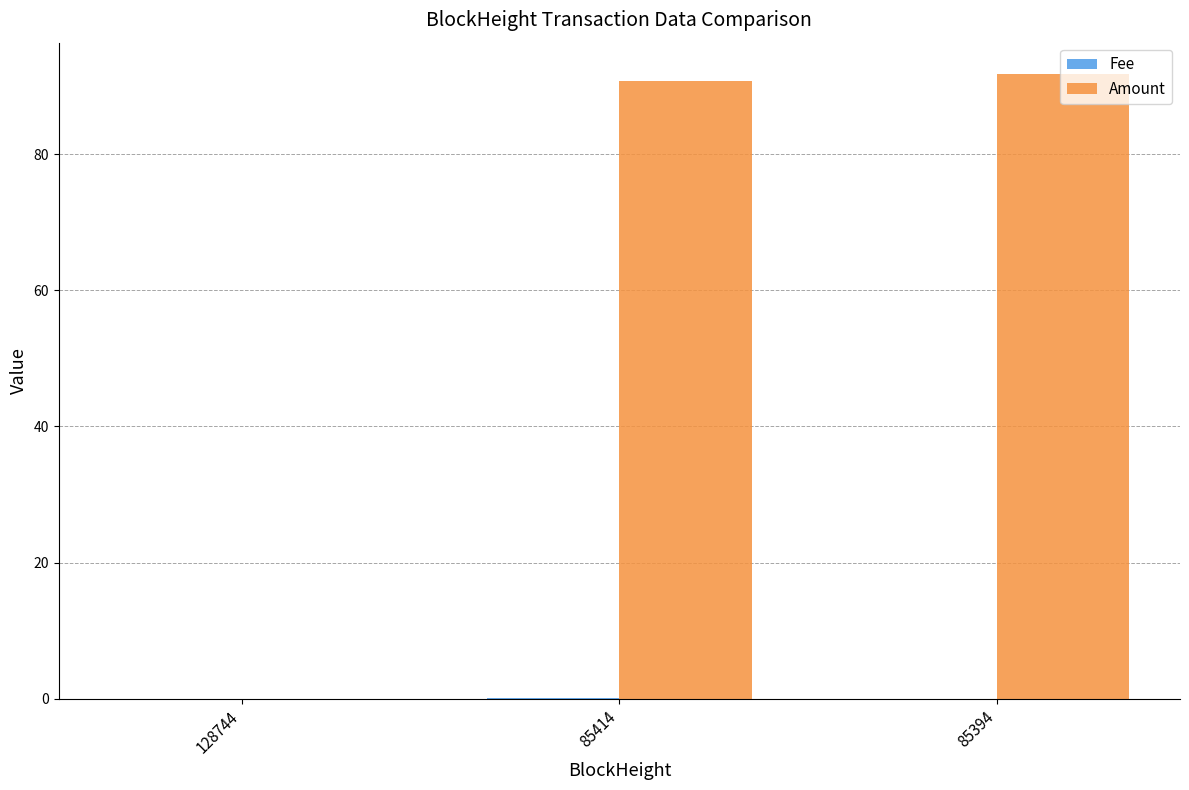

What is the sum of all Amount values?

182.6